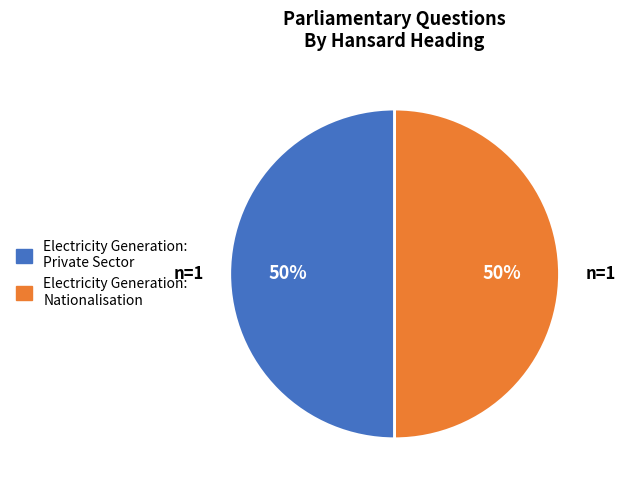

To the nearest percent, what is the average slice percentage?

50%